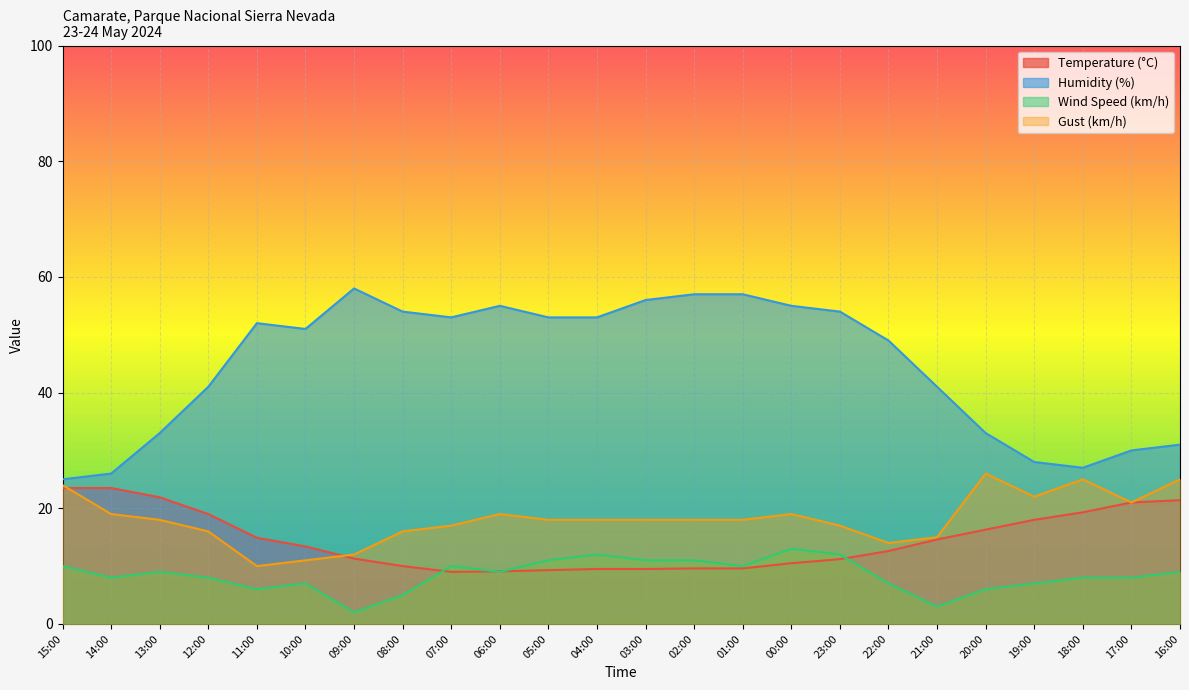

How many lines are shown in the chart?

4